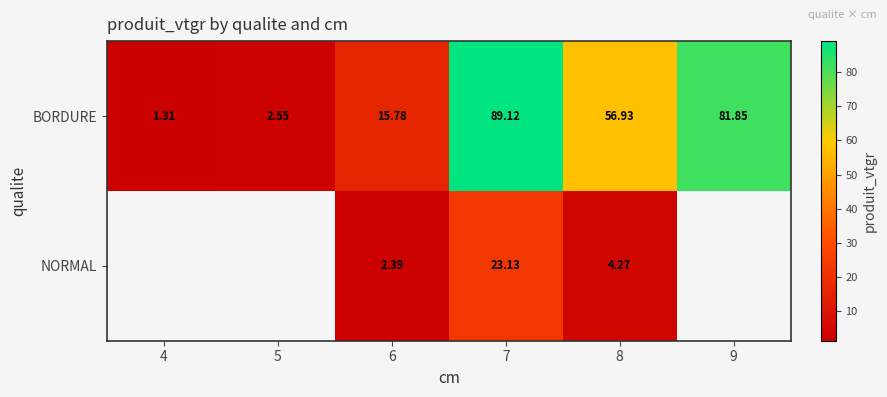

Rank the series at 7 from highest to lowest value.

BORDURE, NORMAL